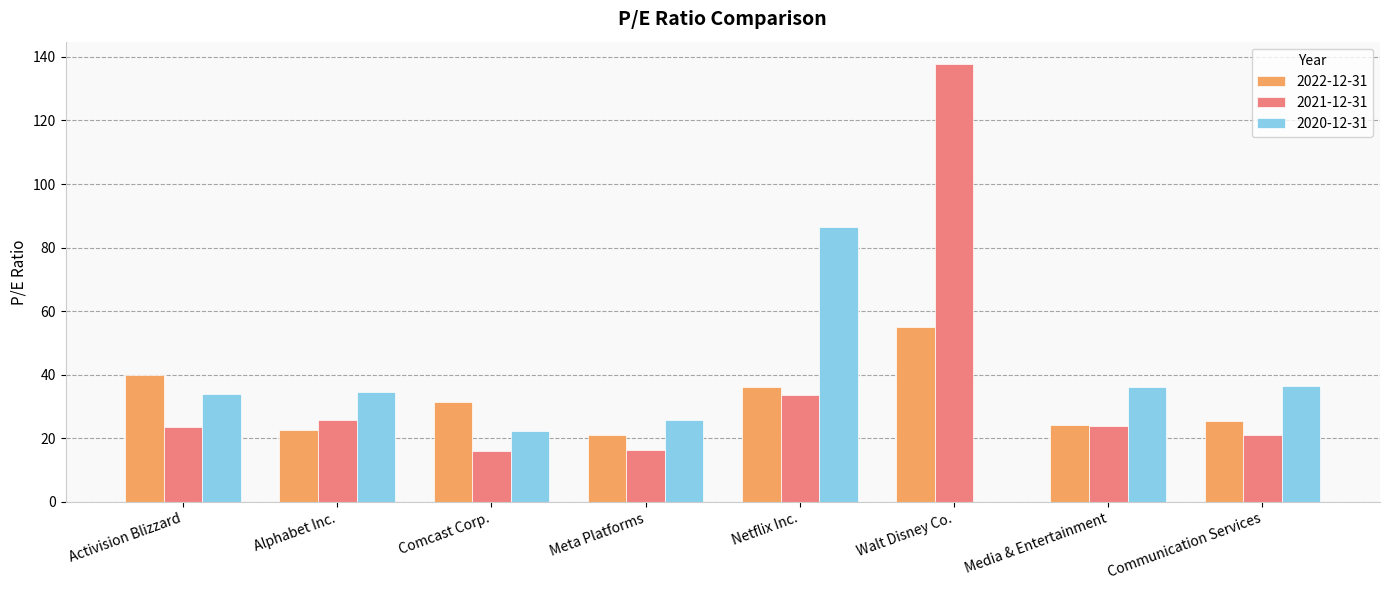

Is the value of 2022-12-31 at Communication Services greater than the value of 2021-12-31 at Communication Services?

Yes